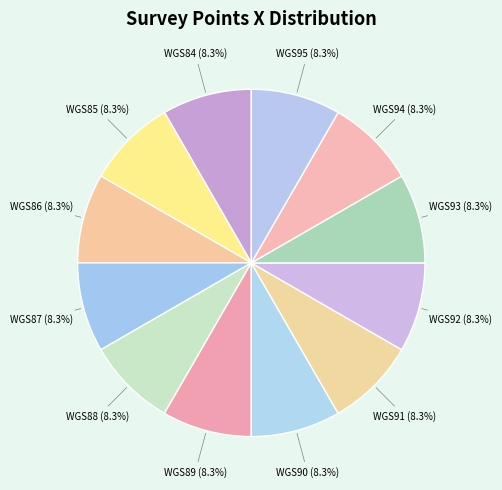

Count the number of slices in the pie.

12